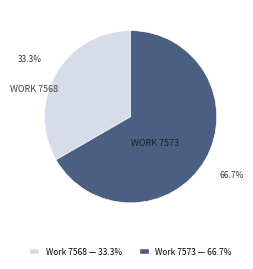

How many segments does this pie chart have?

2